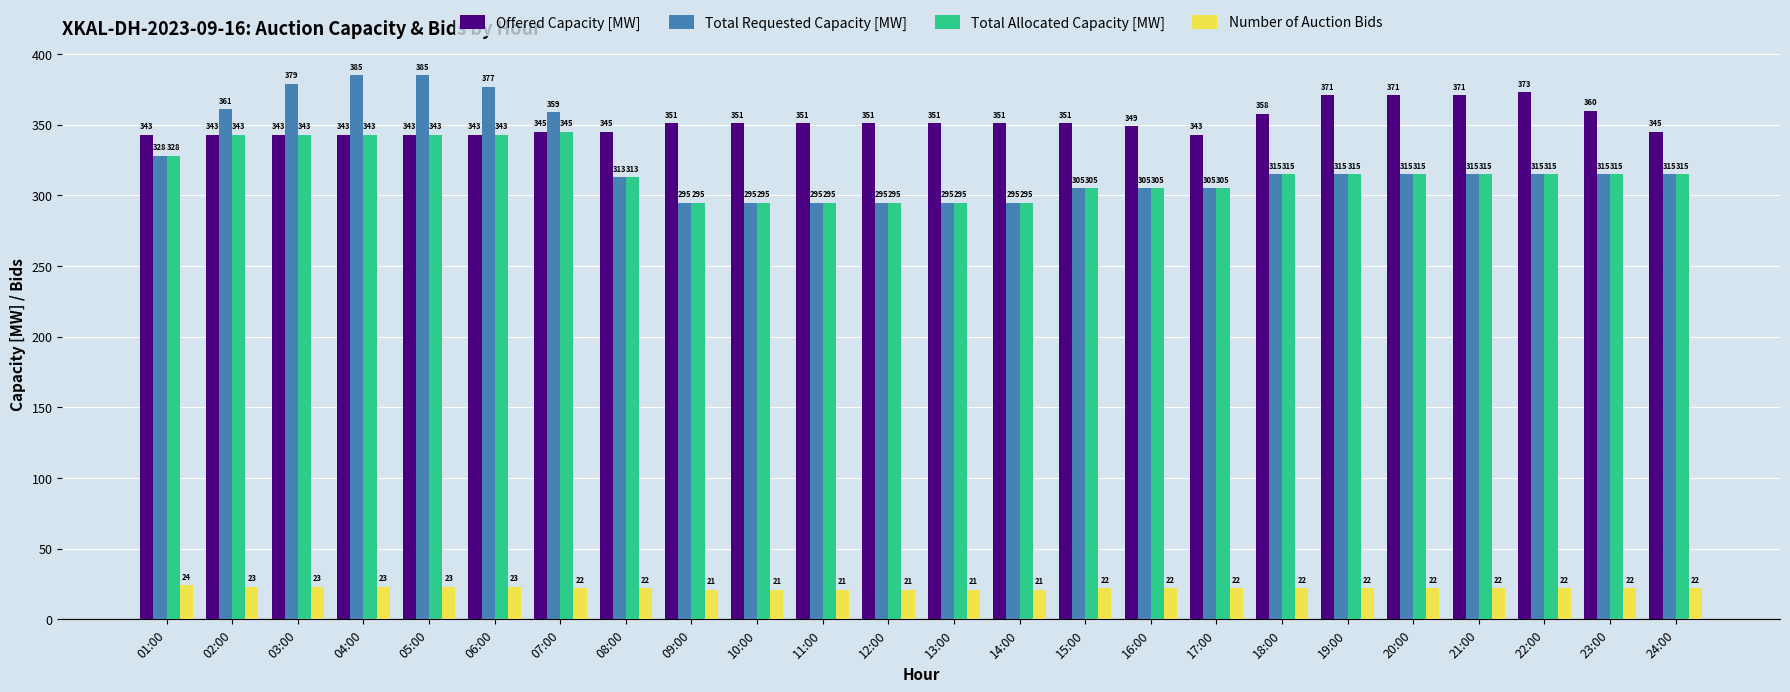

Rank the series by their maximum value, from lowest to highest.

Number of Auction Bids, Total Allocated Capacity [MW], Offered Capacity [MW], Total Requested Capacity [MW]